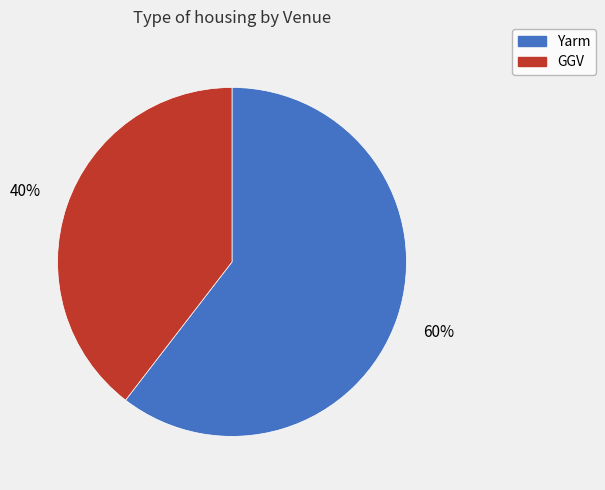

Rank the categories by value from highest to lowest.

Yarm, GGV